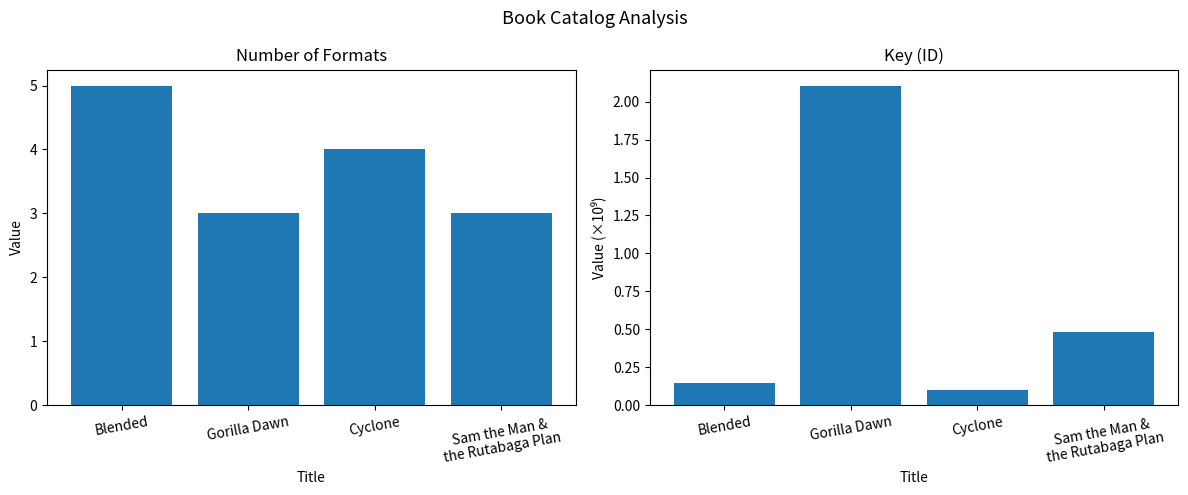

Rank the series by their average value, from lowest to highest.

Key (×10⁹), Format Count